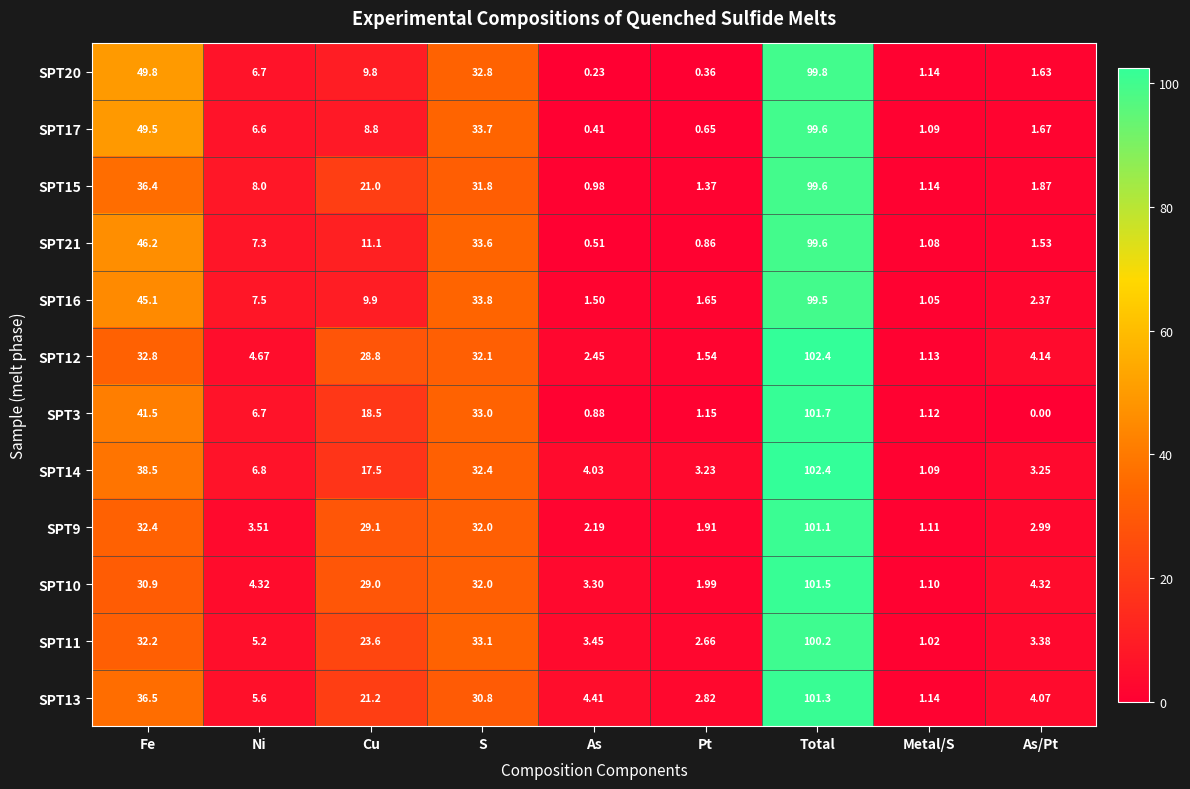

Which label corresponds to the smallest value in the chart?

As/Pt